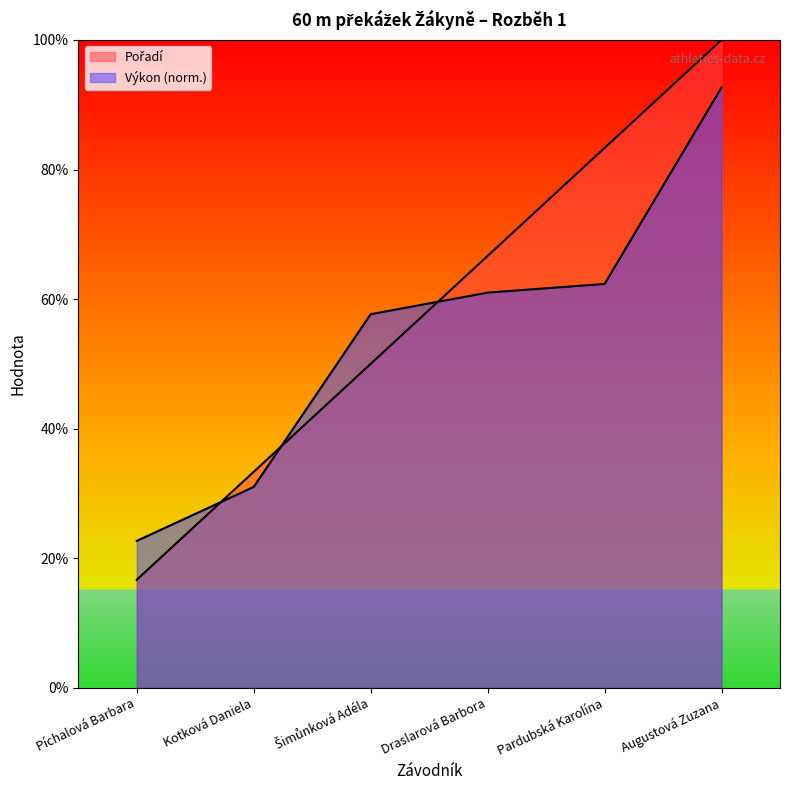

Which label corresponds to the largest value in the chart?

Augustová Zuzana